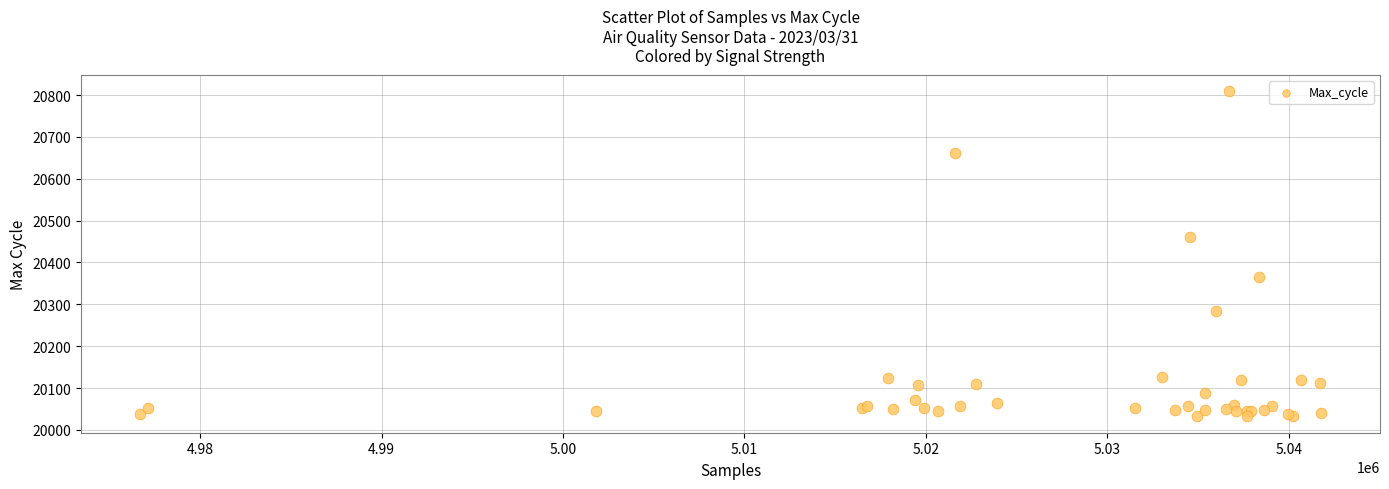

What Y value in the scatter plot is closest to 20420?

20461